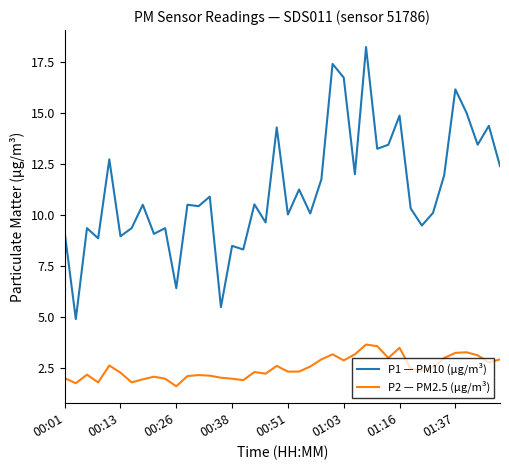

Rank the series by their average value, from lowest to highest.

P2 — PM2.5 (μg/m³), P1 — PM10 (μg/m³)